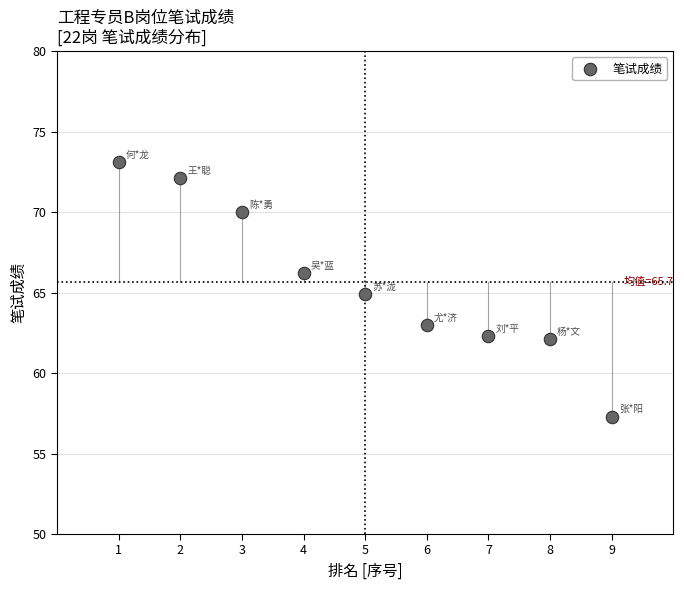

What is the average X value?

5.0